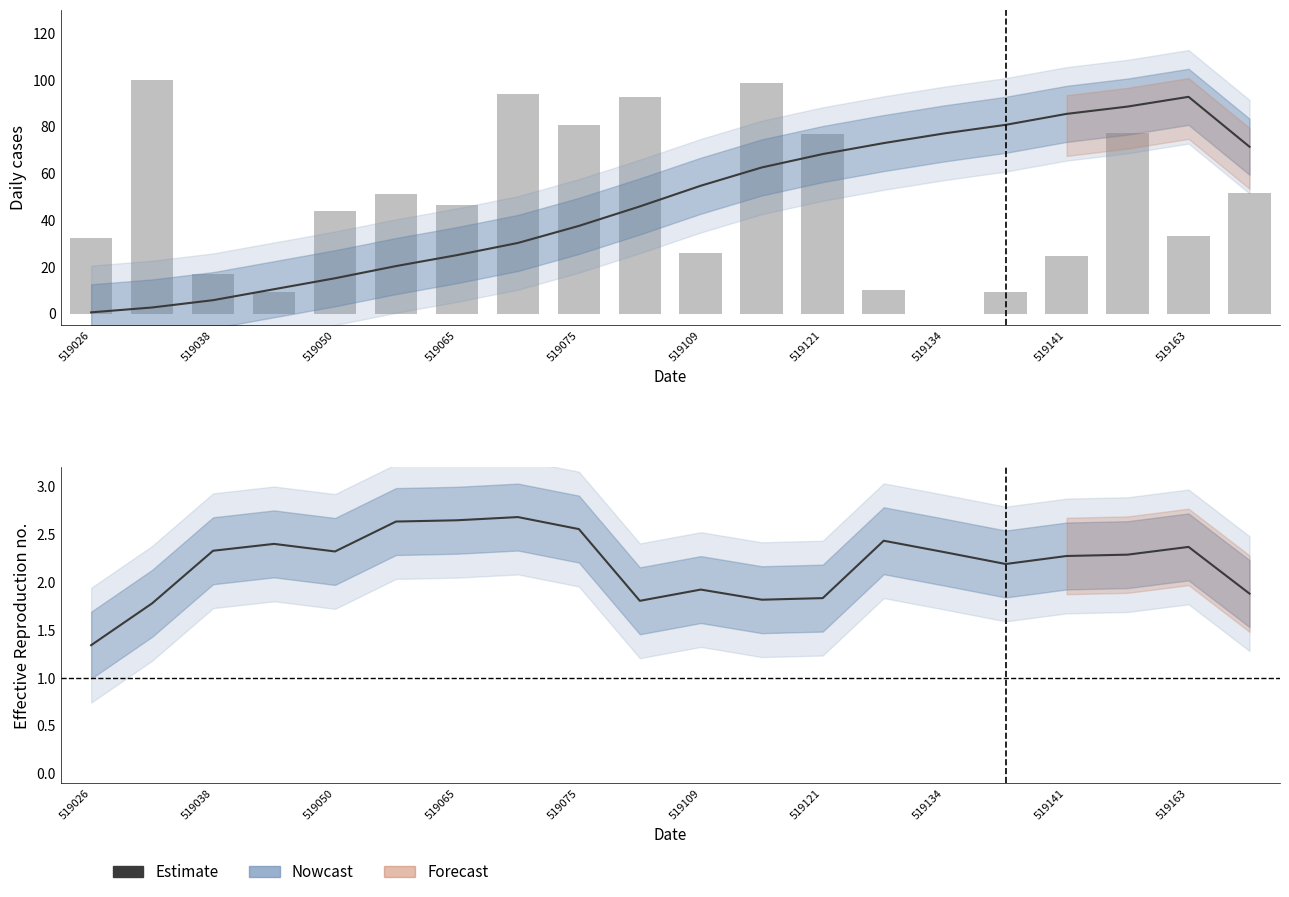

What is the value of the Estimate bar at the 19th from the left?

2.4